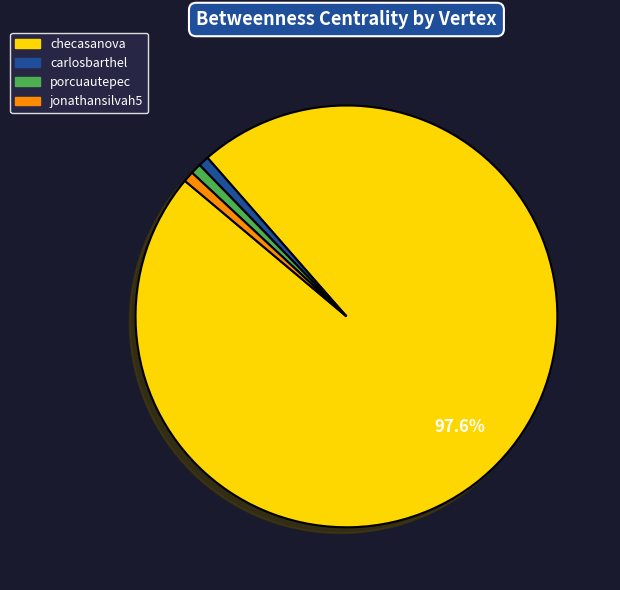

Which slice is the largest?

checasanova